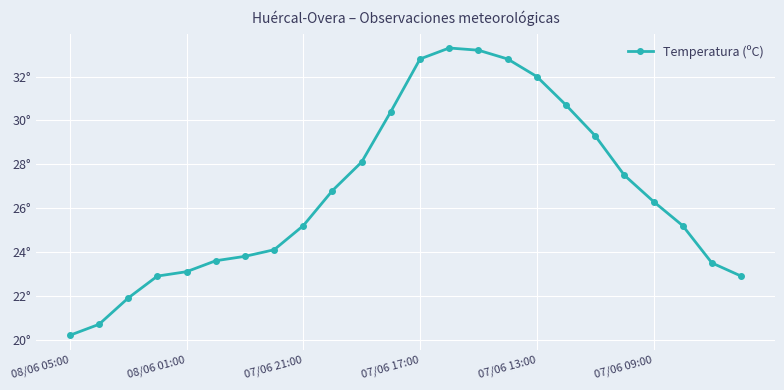

Where is the data nearest to the value 26?

07/06 09:00